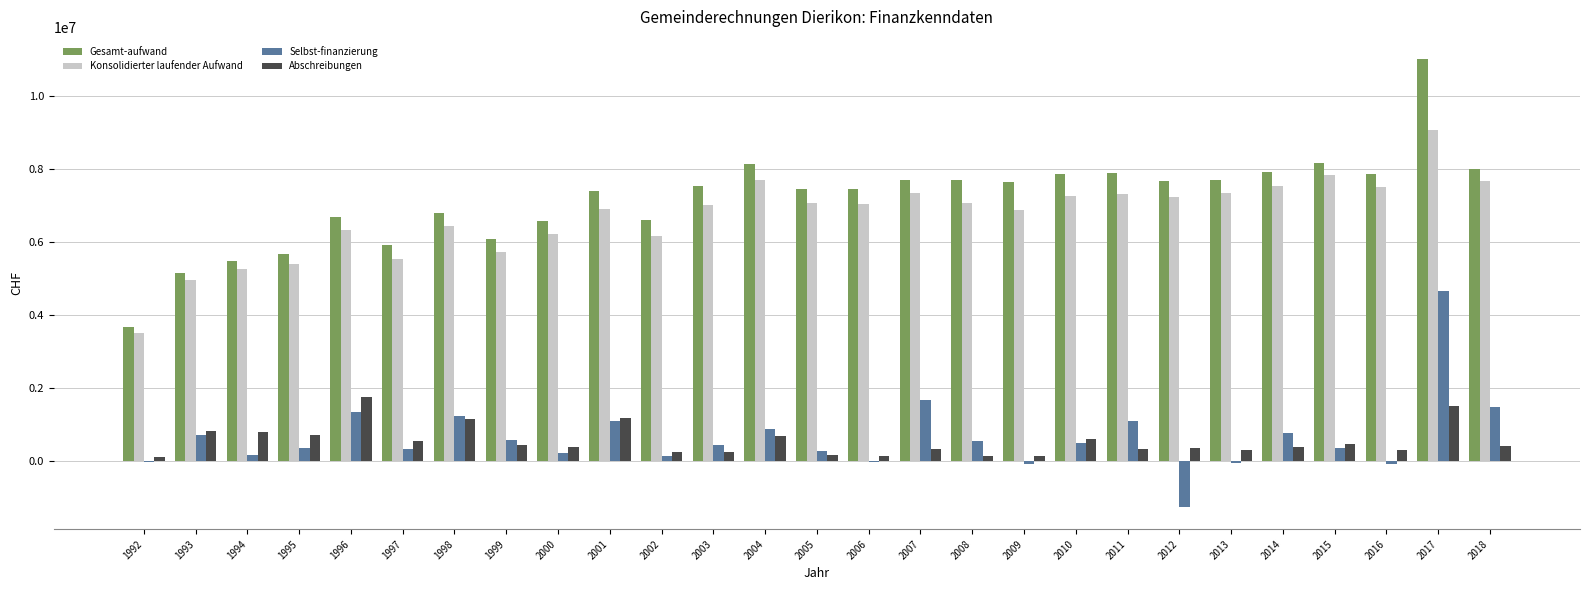

What is the maximum value shown in the chart?

11011384